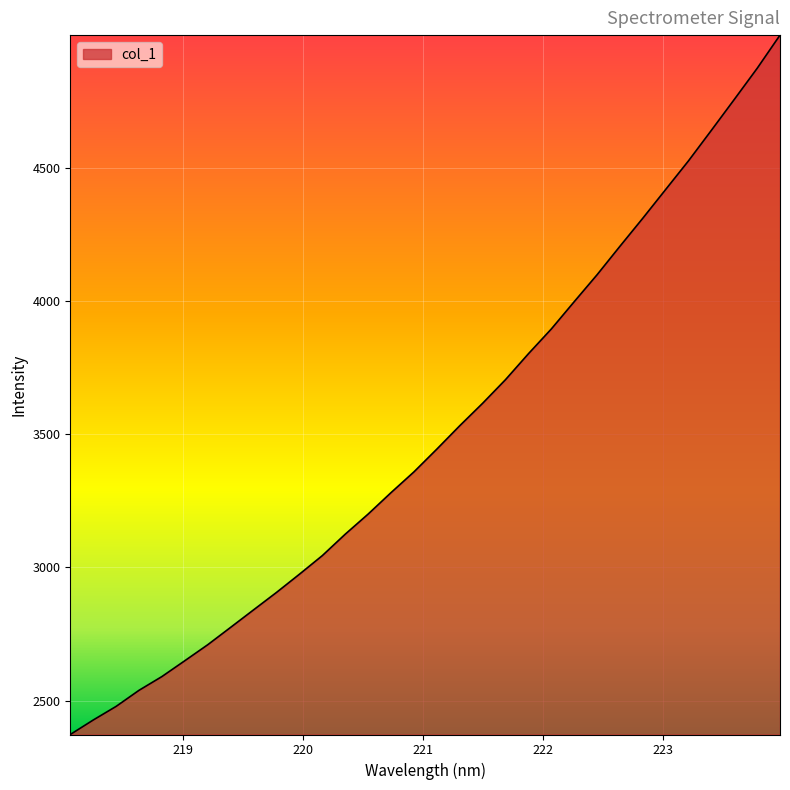

What is the difference between the maximum and minimum values?

2625.0